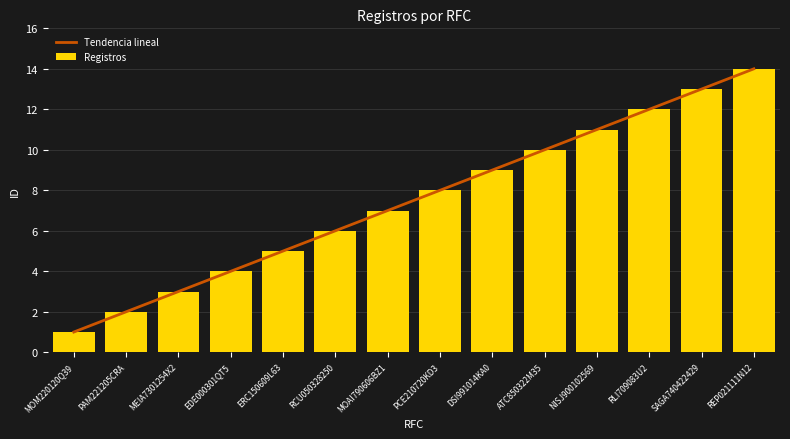

Reading left to right, list all the values displayed in this chart.

Tendencia lineal: 1.0	2.0	3.0	4.0	5.0	6.0	7.0	8.0	9.0	10.0	11.0	12.0	13.0	14.0
Registros: 1.0	2.0	3.0	4.0	5.0	6.0	7.0	8.0	9.0	10.0	11.0	12.0	13.0	14.0